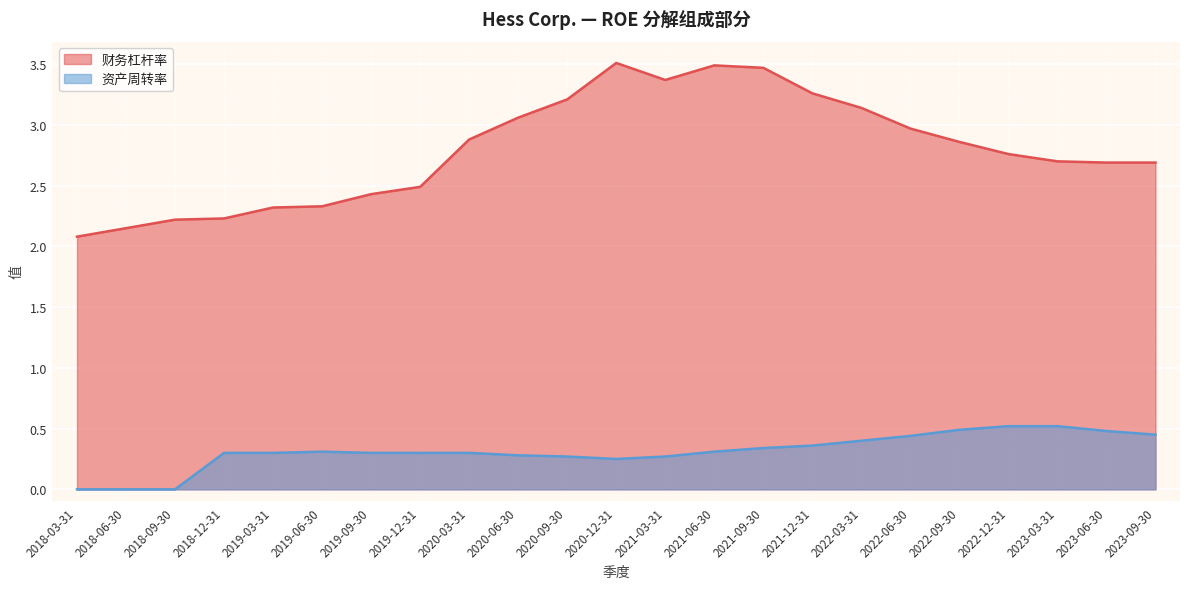

What is the sum of all 资产周转率 values?

7.2